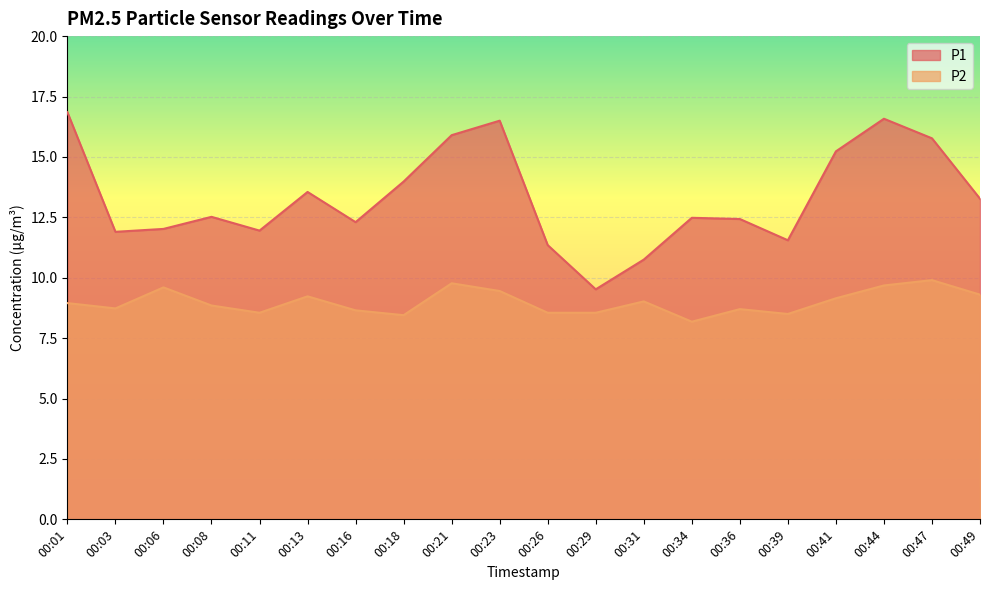

Which label corresponds to the smallest value in the chart?

00:34